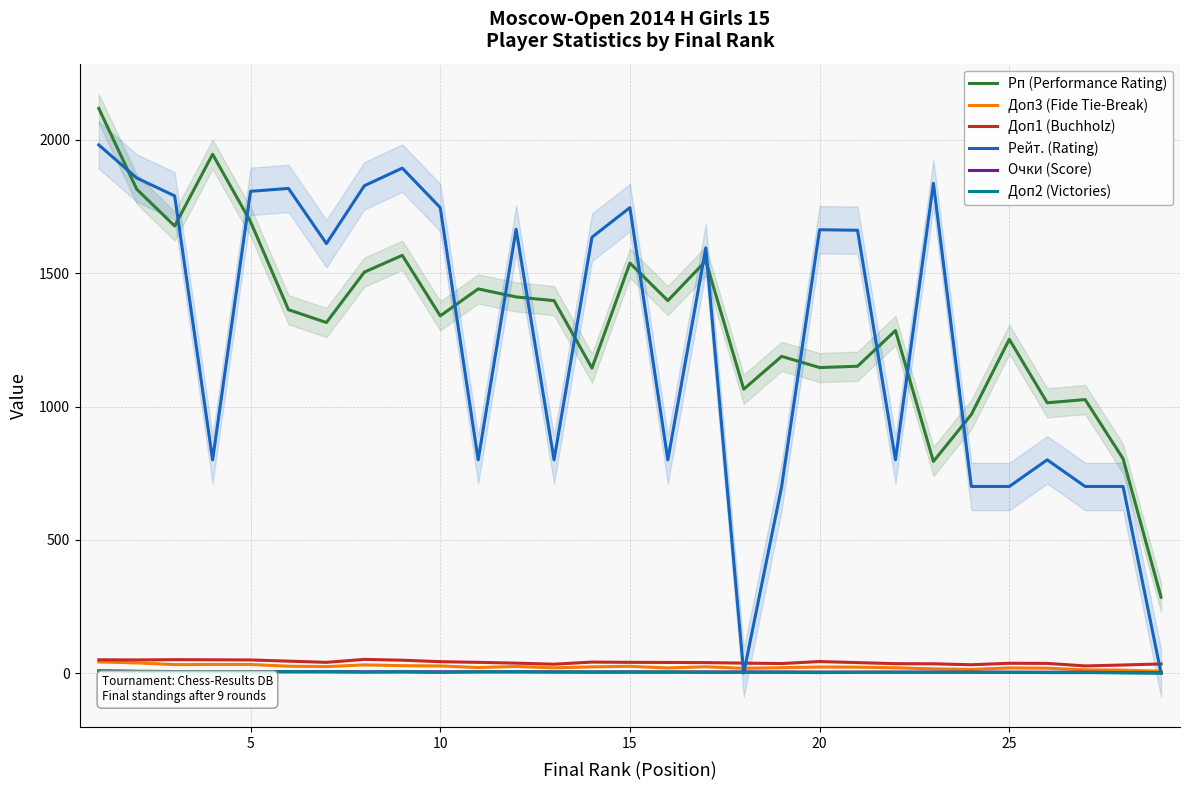

At 15, list the series in order from smallest to largest.

Доп2 (Victories), Очки (Score), Доп3 (Fide Tie-Break), Доп1 (Buchholz), Рп (Performance Rating), Рейт. (Rating)